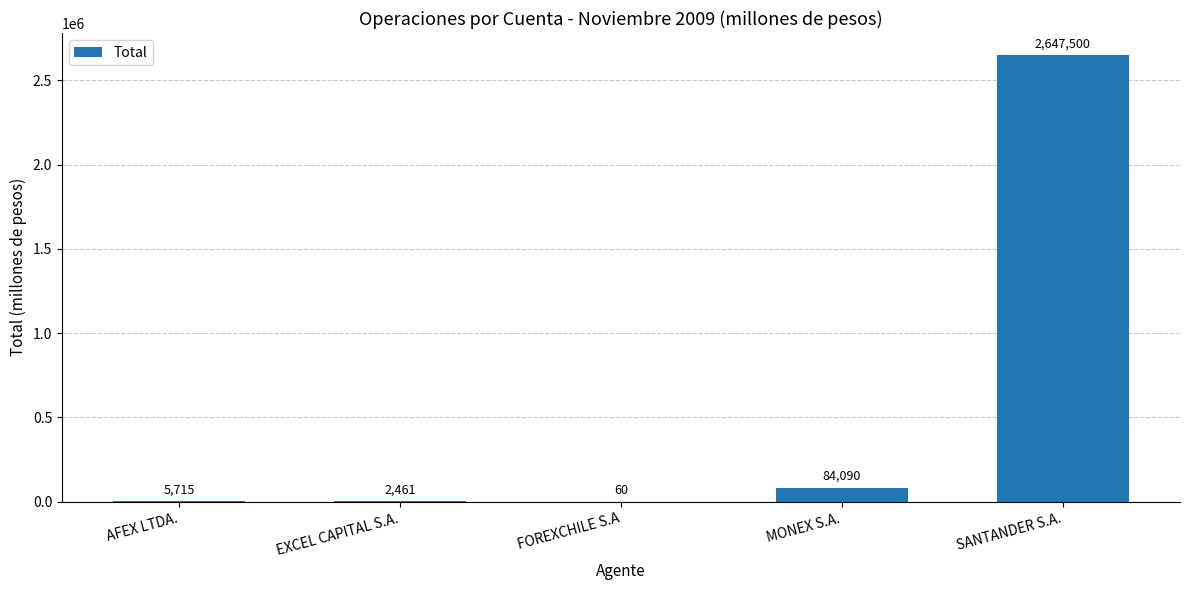

What value does the data have at MONEX S.A.?

84090.3